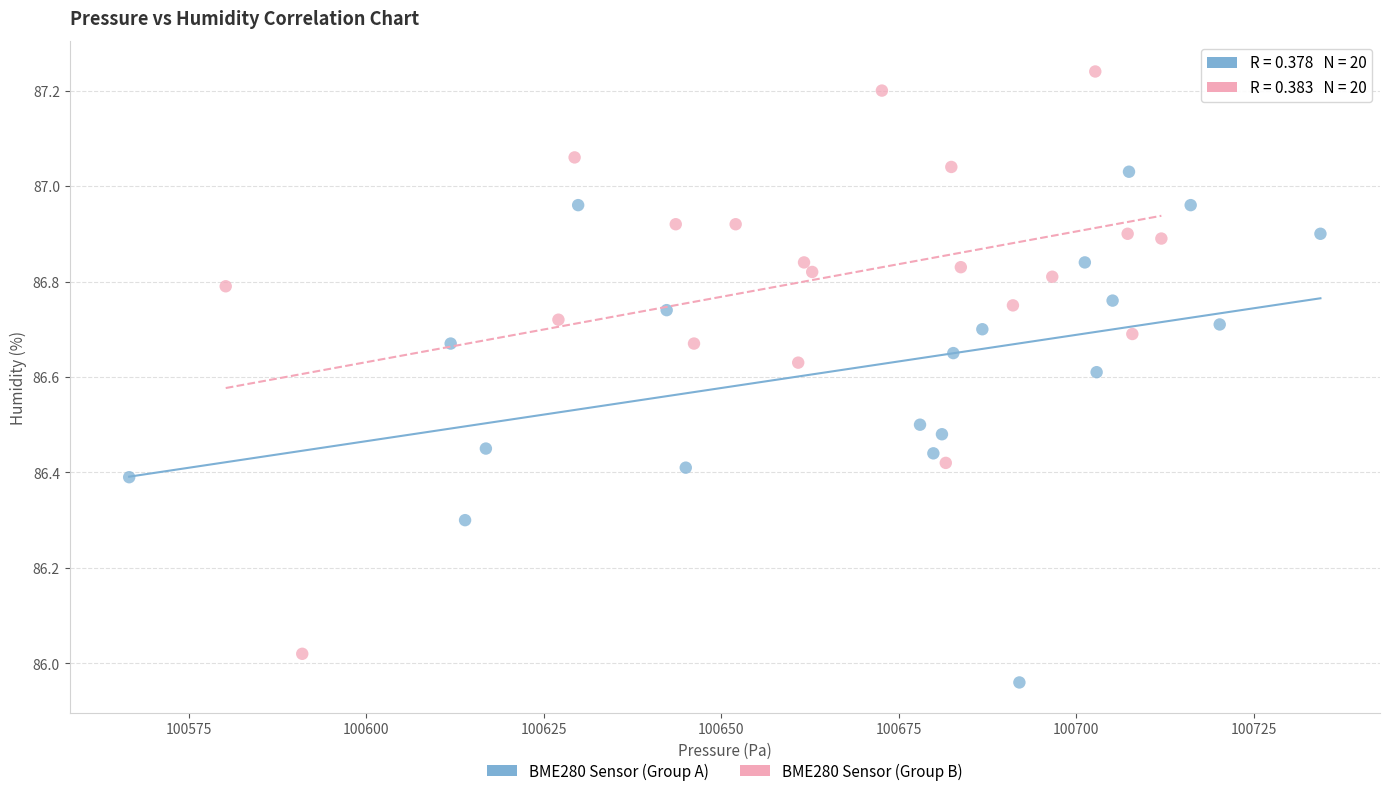

What are all the series names shown in the legend?

BME280 Sensor (Group A), BME280 Sensor (Group B)